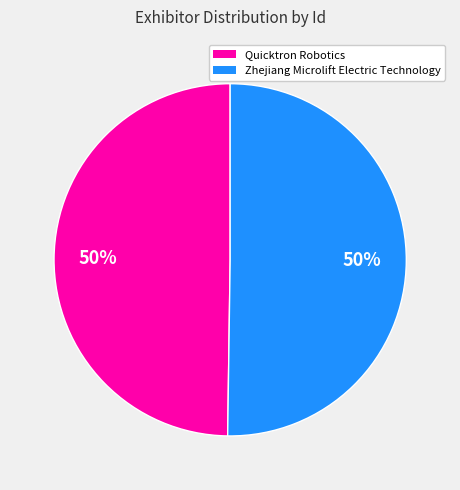

To the nearest percent, what is the combined percentage of Zhejiang Microlift Electric Technology and Quicktron Robotics?

100%